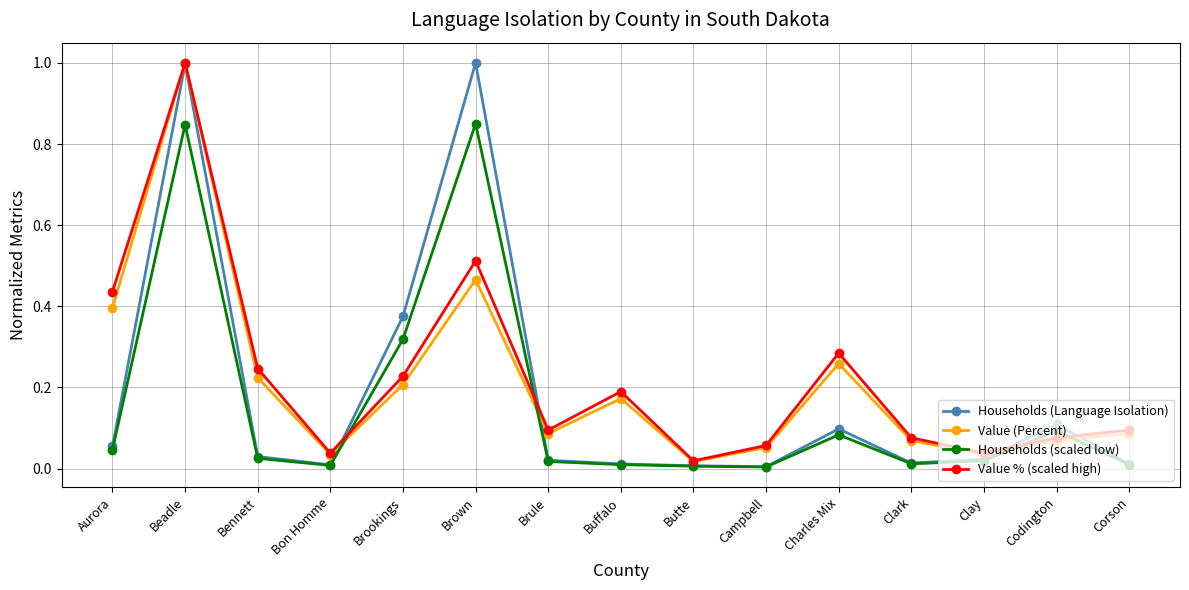

Which series has the widest spread of values?

Households (Language Isolation)